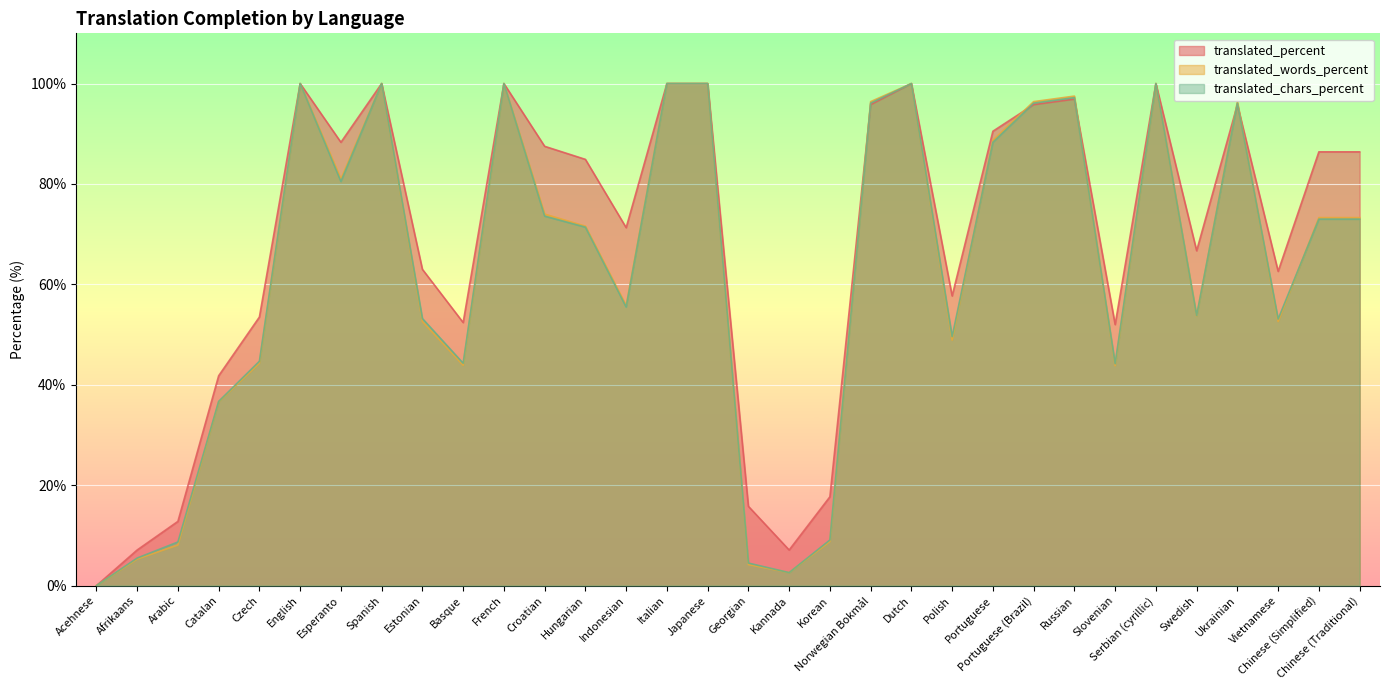

Between English and French, which series saw the biggest shift?

translated_percent